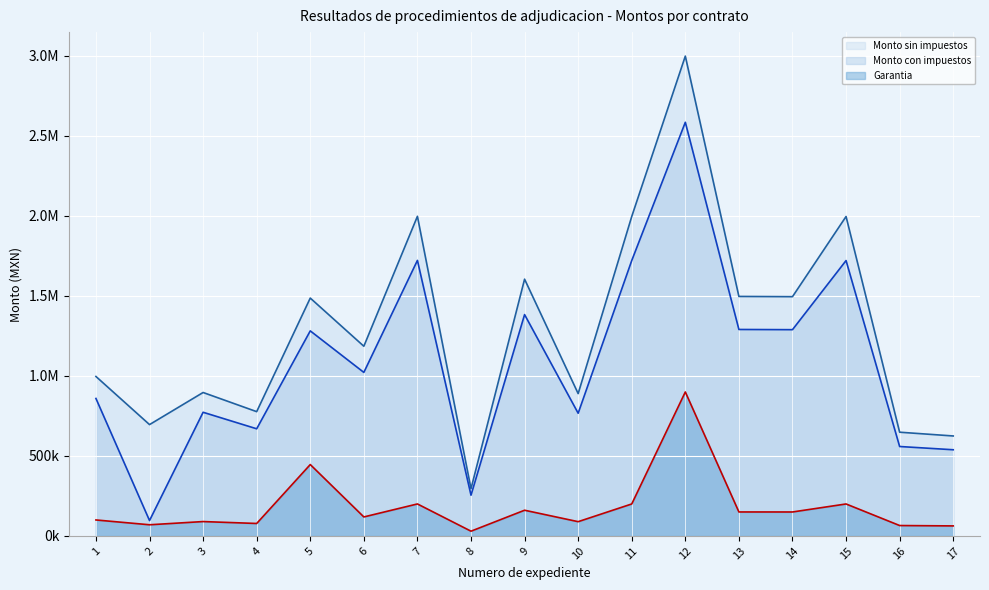

At how many categories does at least one series exceed 2785411?

1